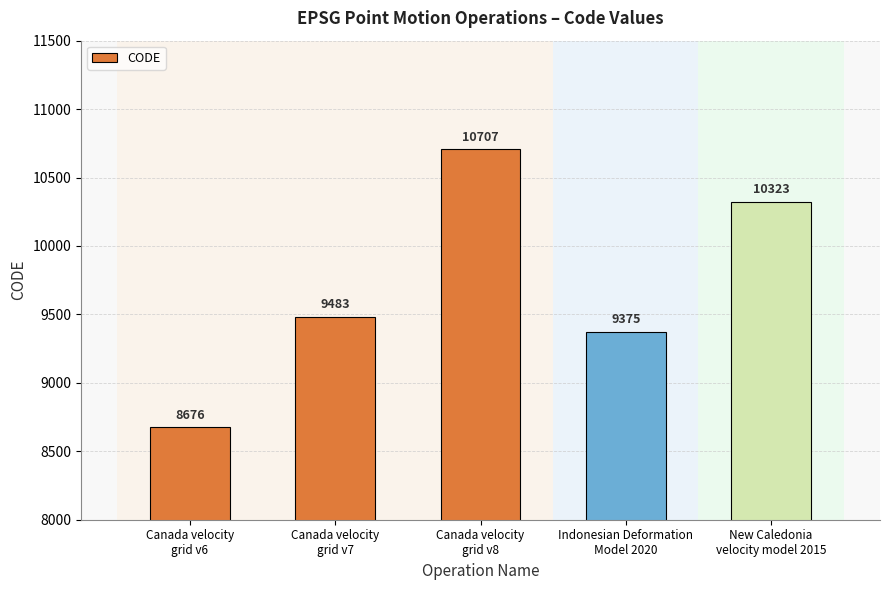

Rank the categories by value from lowest to highest.

Canada velocity
grid v6, Indonesian Deformation
Model 2020, Canada velocity
grid v7, New Caledonia
velocity model 2015, Canada velocity
grid v8